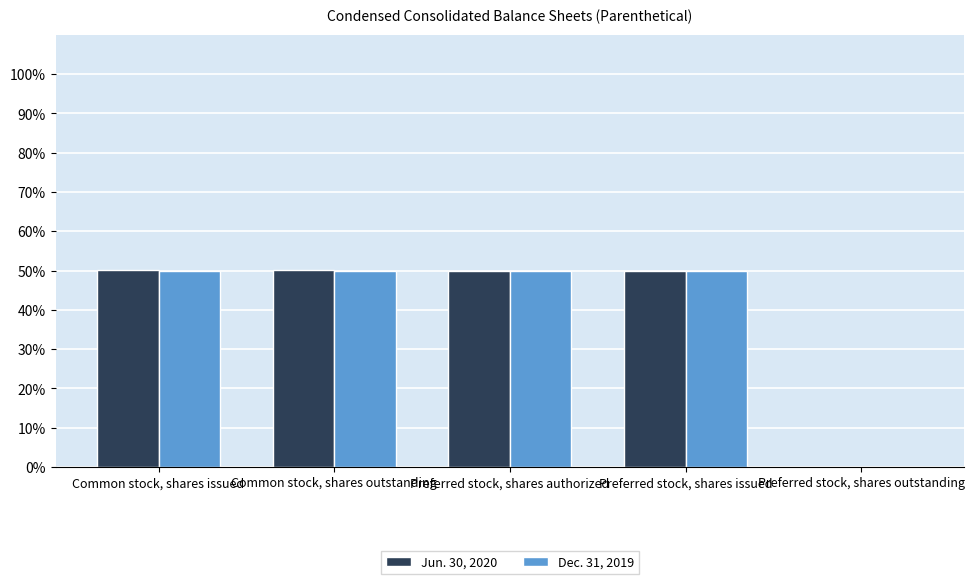

Is the value of Jun. 30, 2020 at Preferred stock, shares outstanding greater than the value of Dec. 31, 2019 at Common stock, shares issued?

No